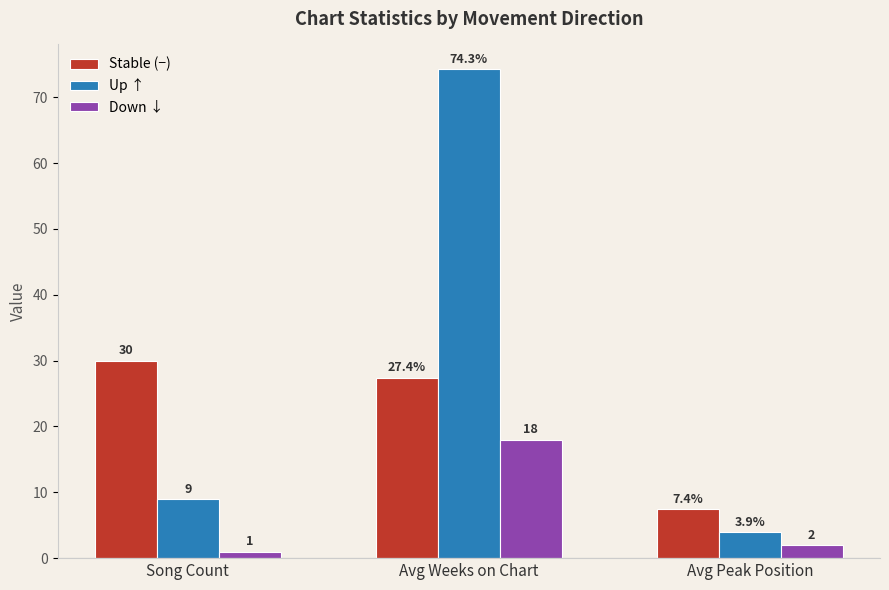

How many data points in Up ↑ are less than 9?

1